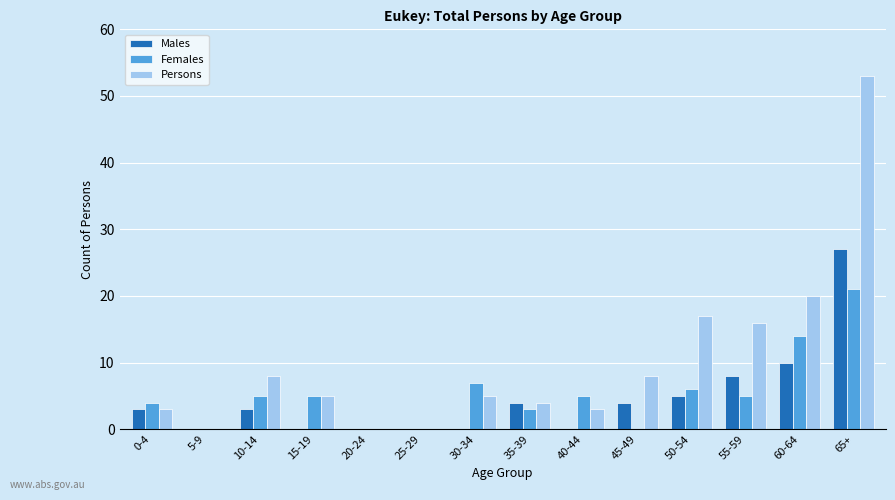

Reading left to right, extract all data points from this chart.

Males: 3	0	3	0	0	0	0	4	0	4	5	8	10	27
Females: 4	0	5	5	0	0	7	3	5	0	6	5	14	21
Persons: 3	0	8	5	0	0	5	4	3	8	17	16	20	53